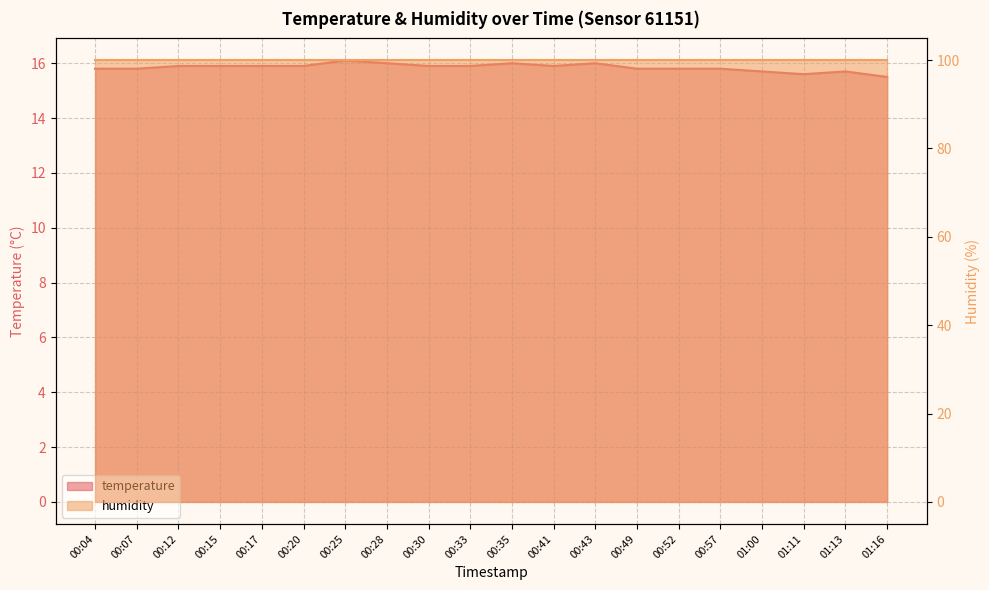

What is the sum of all values?

316.9